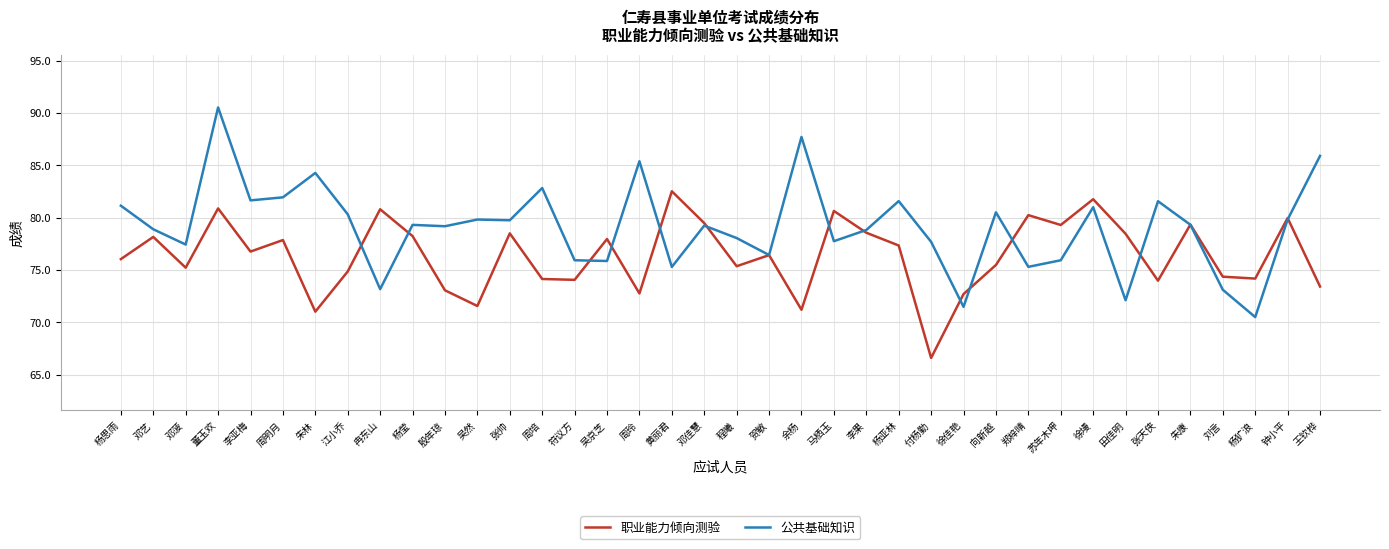

What is the total value across all series at 郑梓晴?

155.5